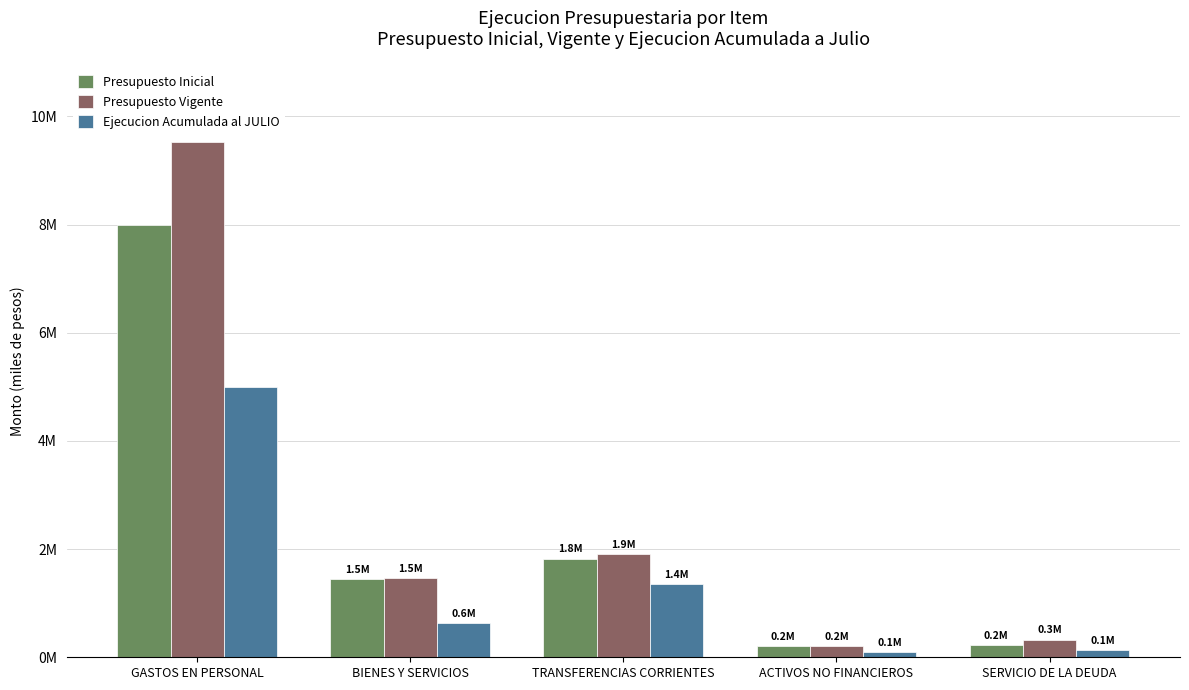

What are all the series names shown in the legend?

Presupuesto Inicial, Presupuesto Vigente, Ejecucion Acumulada al JULIO